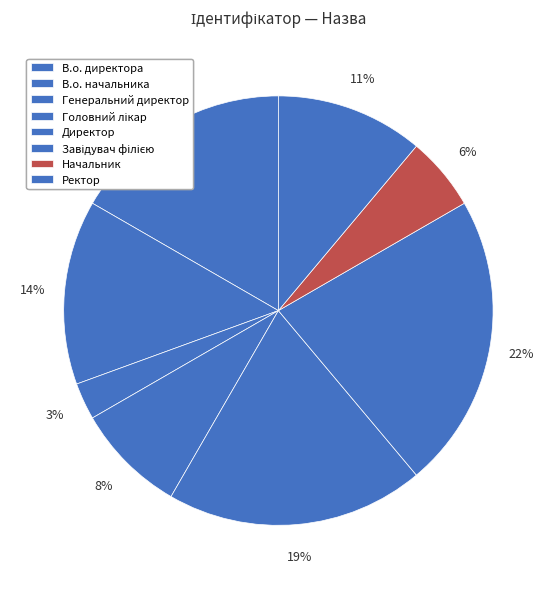

Count the number of slices in the pie.

8